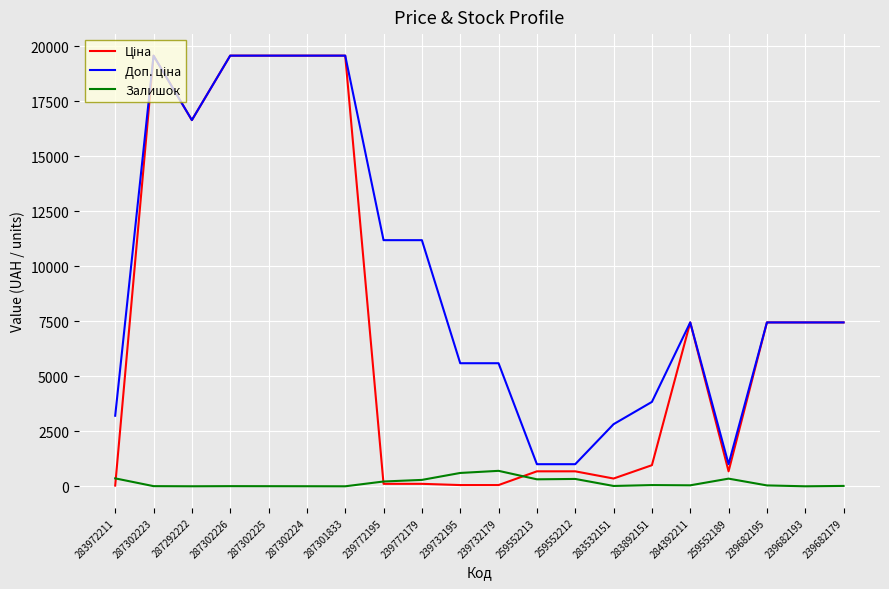

What is the maximum value for Залишок?

702.0